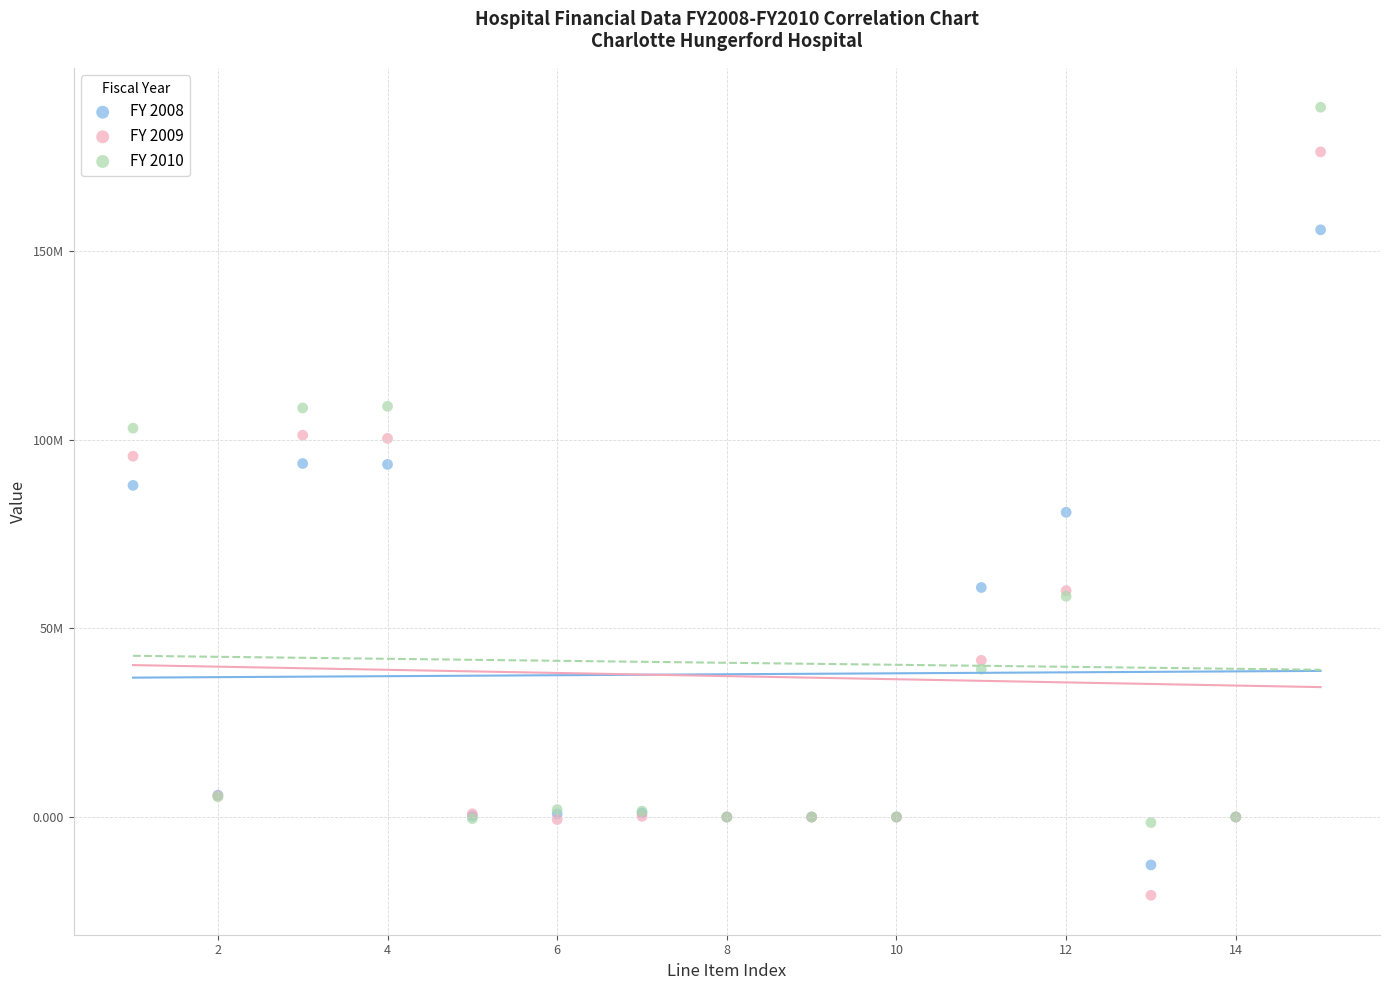

What are all the series names shown in the legend?

FY 2008, FY 2009, FY 2010